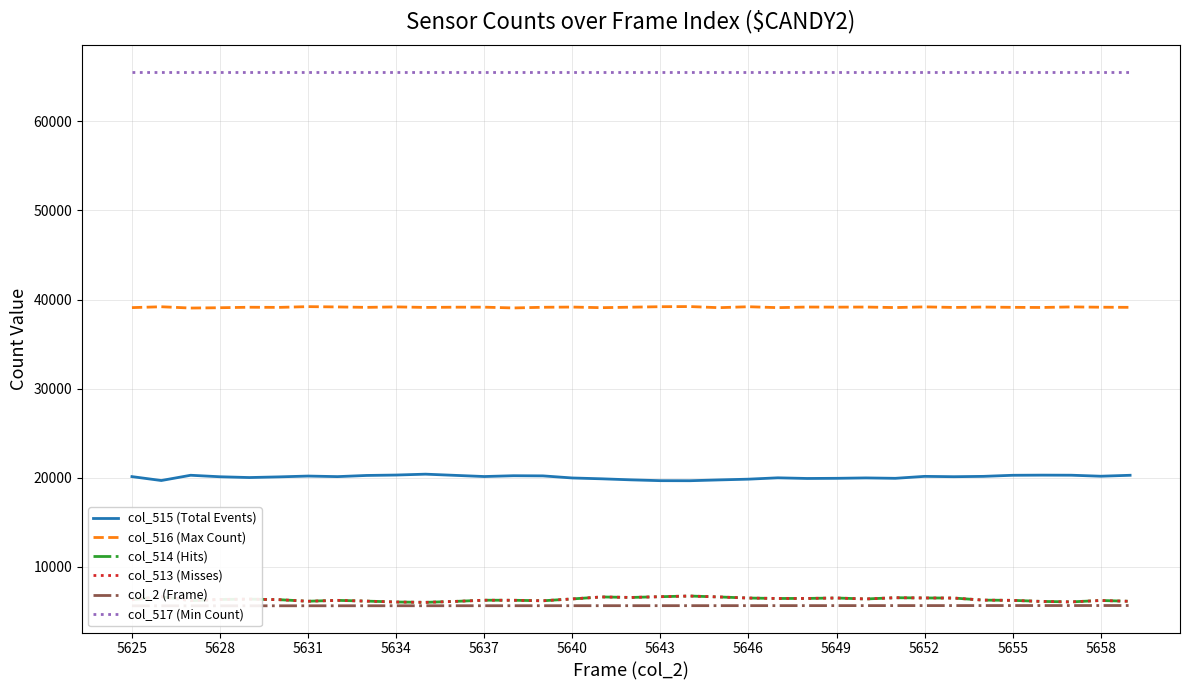

Reading right to left, list all the values displayed in this chart.

col_515 (Total Events): 20277	20171	20285	20294	20277	20155	20117	20155	19936	19981	19936	19919	19992	19841	19757	19666	19672	19764	19881	19975	20210	20227	20137	20269	20402	20304	20258	20126	20190	20097	20023	20111	20279	19689	20128
col_516 (Max Count): 39125	39139	39173	39111	39125	39158	39114	39178	39101	39158	39147	39160	39092	39194	39088	39213	39197	39144	39088	39156	39133	39058	39145	39142	39116	39176	39123	39170	39204	39120	39136	39083	39047	39191	39095
col_514 (Hits): 6133	6225	6068	6118	6240	6266	6498	6508	6535	6396	6505	6456	6451	6500	6622	6725	6650	6566	6622	6400	6192	6250	6256	6121	6017	6055	6154	6239	6141	6318	6376	6341	6209	6655	6312
col_513 (Misses): 6131	6224	6068	6116	6238	6266	6497	6508	6535	6396	6504	6454	6451	6498	6622	6725	6650	6566	6622	6399	6192	6248	6253	6121	6016	6055	6153	6239	6138	6318	6376	6340	6208	6654	6310
col_2 (Frame): 5659	5658	5657	5656	5655	5654	5653	5652	5651	5650	5649	5648	5647	5646	5645	5644	5643	5642	5641	5640	5639	5638	5637	5636	5635	5634	5633	5632	5631	5630	5629	5628	5627	5626	5625
col_517 (Min Count): 65535	65535	65535	65535	65535	65535	65535	65535	65535	65535	65535	65535	65535	65535	65535	65535	65535	65535	65535	65535	65535	65535	65535	65535	65535	65535	65535	65535	65535	65535	65535	65535	65535	65535	65535